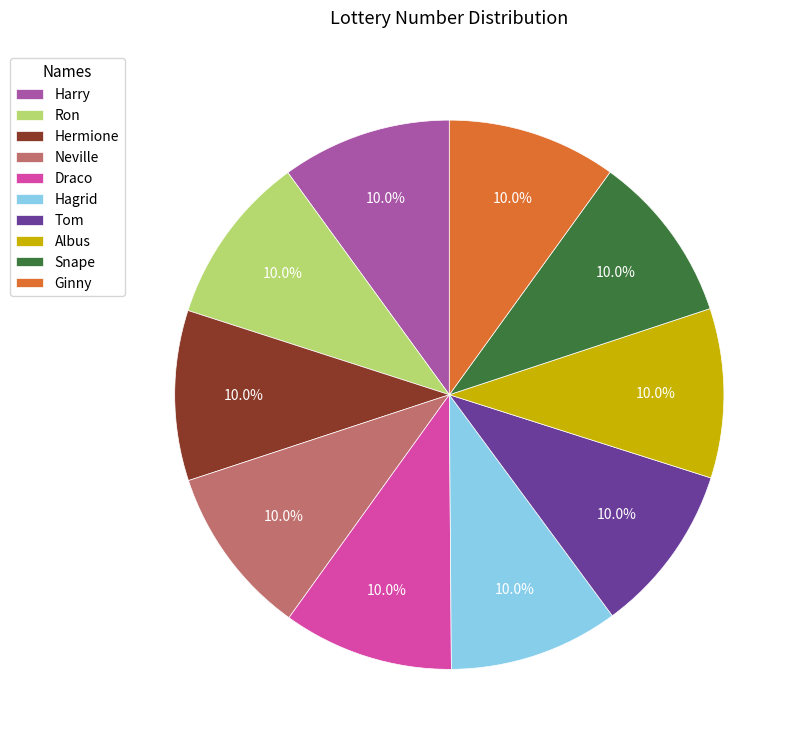

Does Draco represent more than half of the total?

No